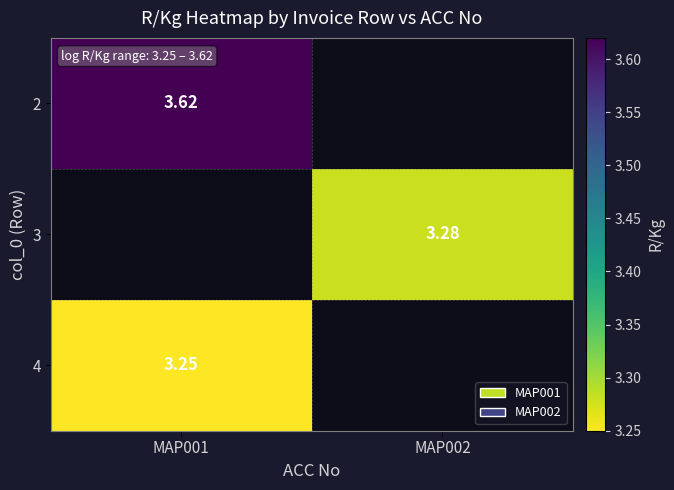

Is the value of 2 at MAP001 greater than the value of 4 at MAP001?

Yes